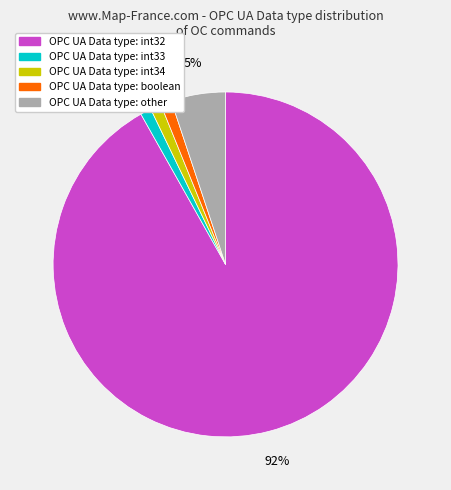

How many slices are in this pie chart?

5